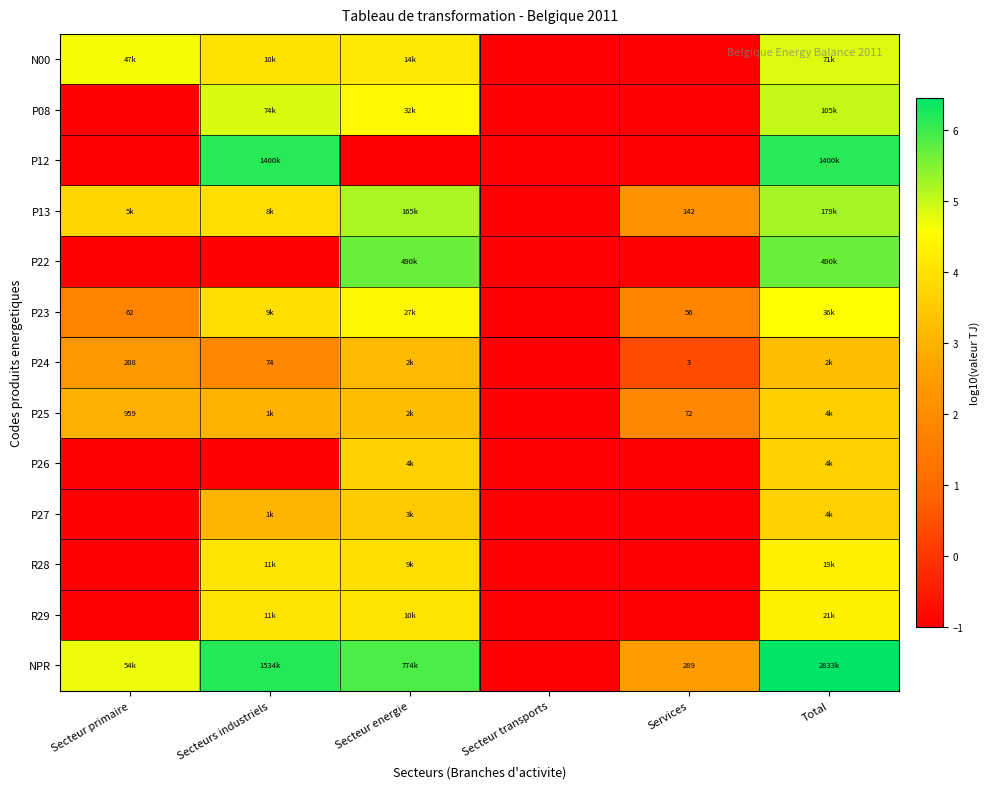

Is it true that N00 equals -1.0 at Secteur transports?

True